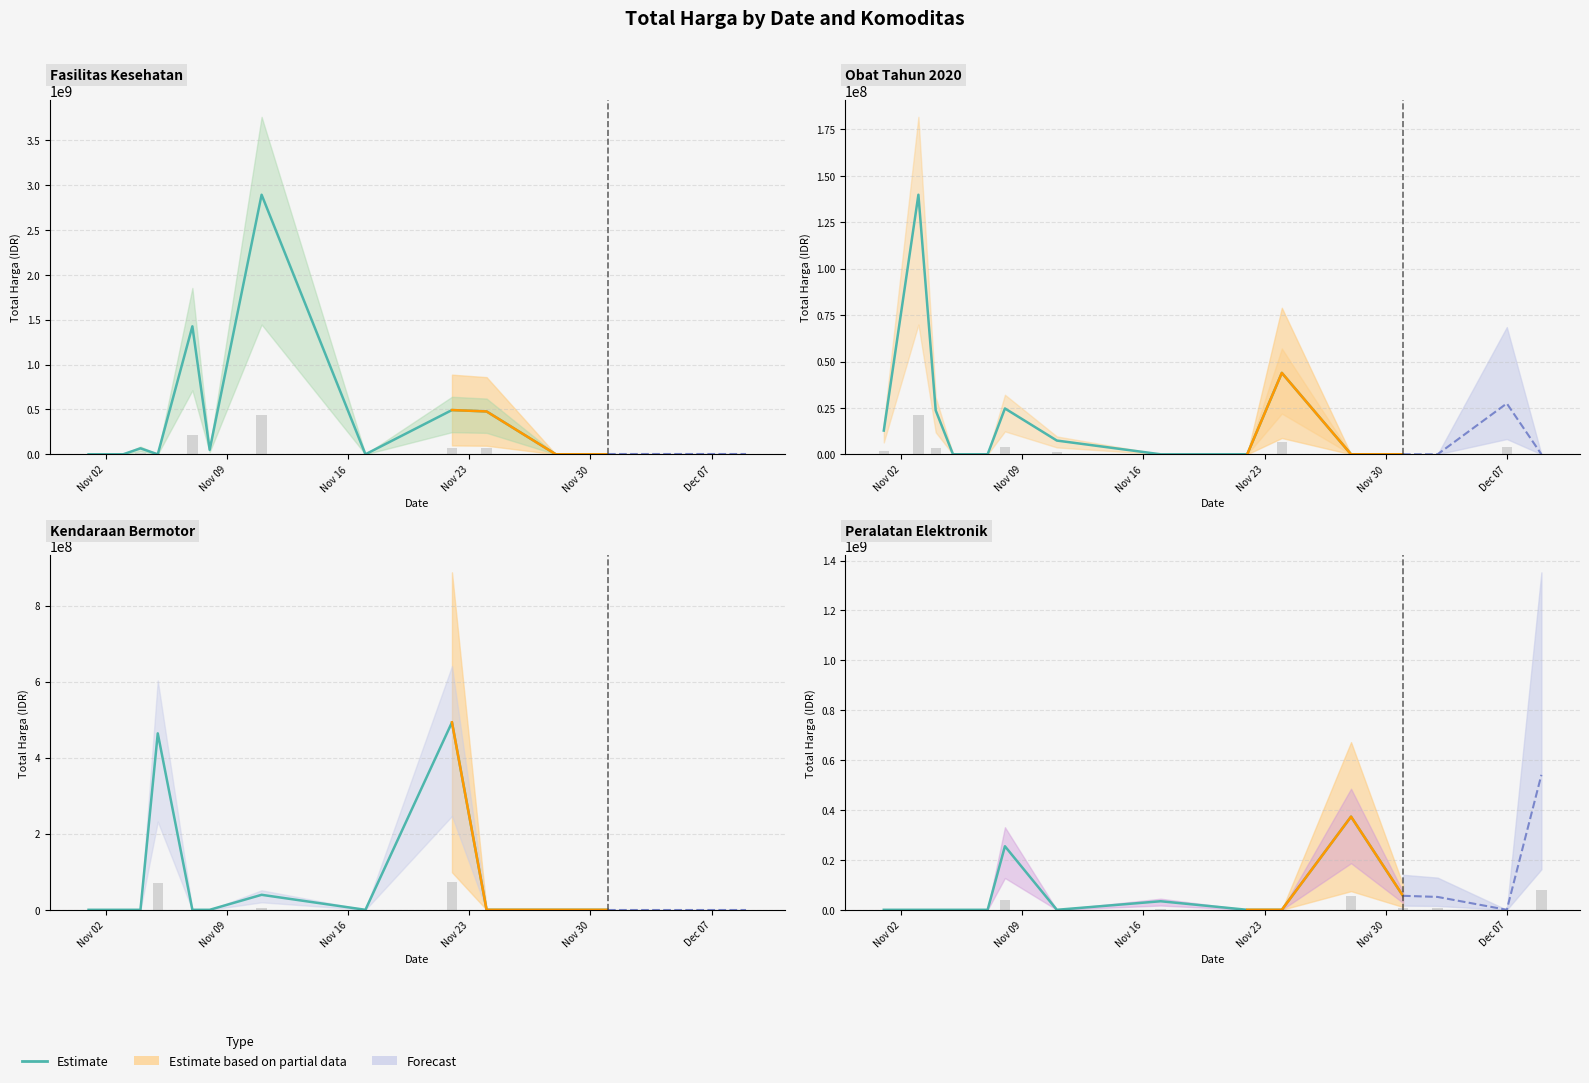

Count the number of categories in the chart.

15